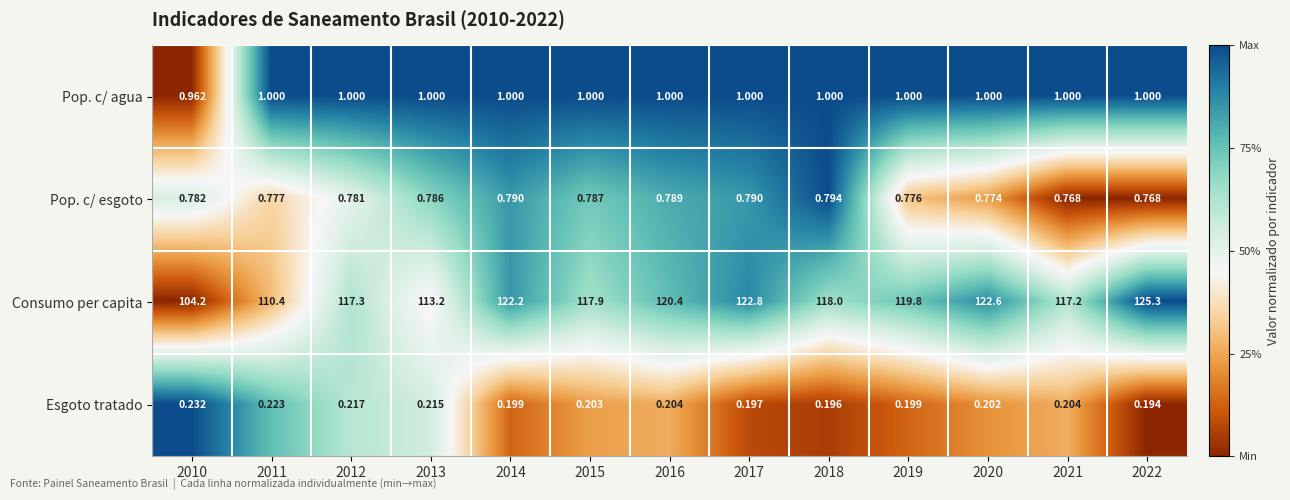

At how many categories does at least one series exceed 0?

13